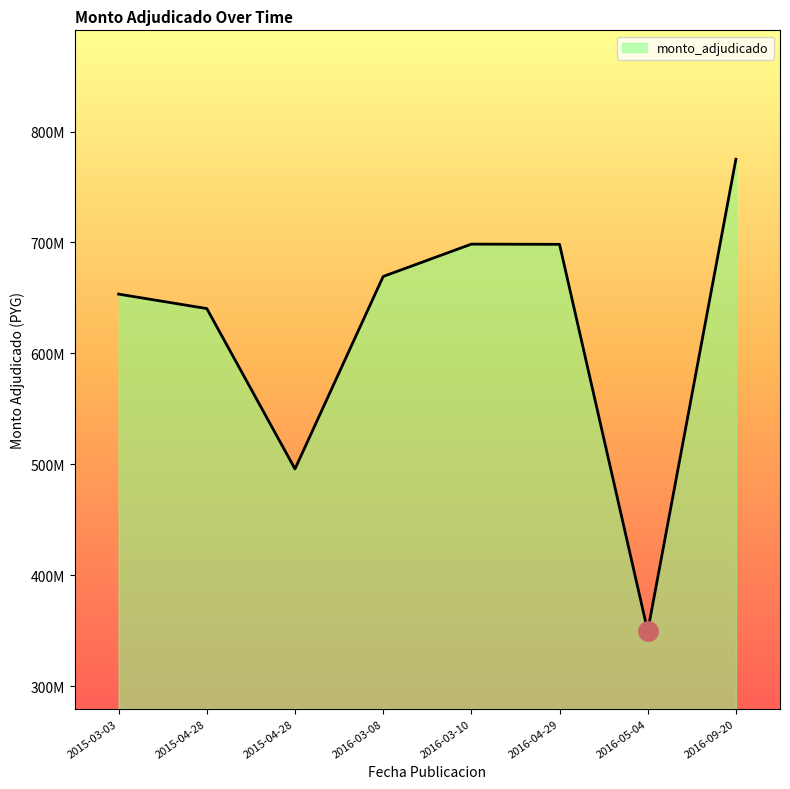

Between 2016-09-20 and 2016-05-04, which is larger?

2016-09-20